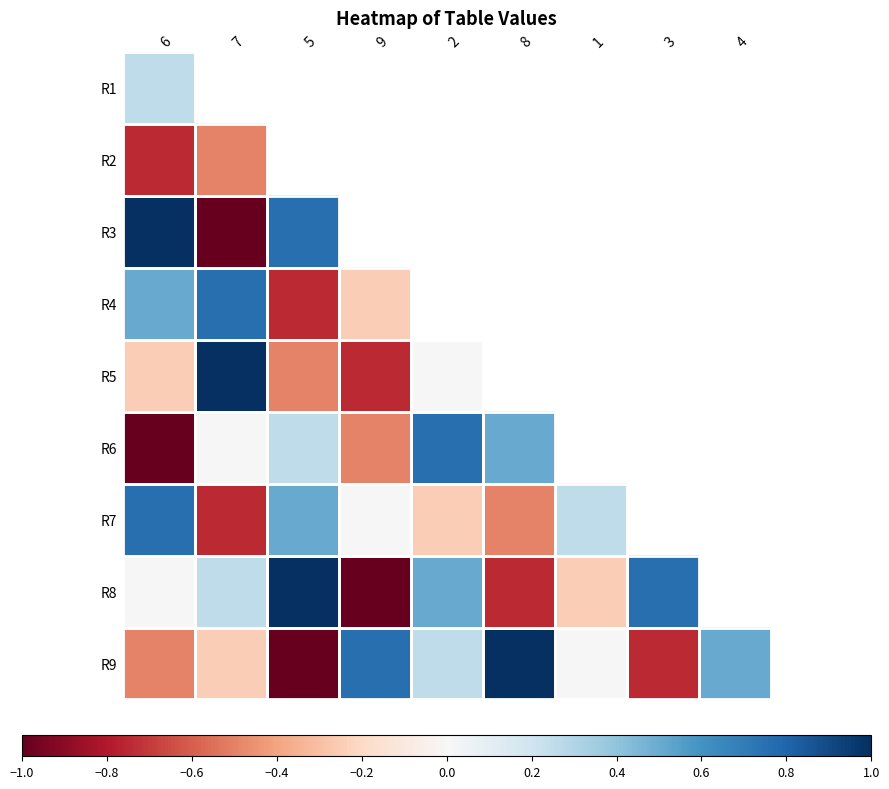

What is the minimum value for R2?

-0.8